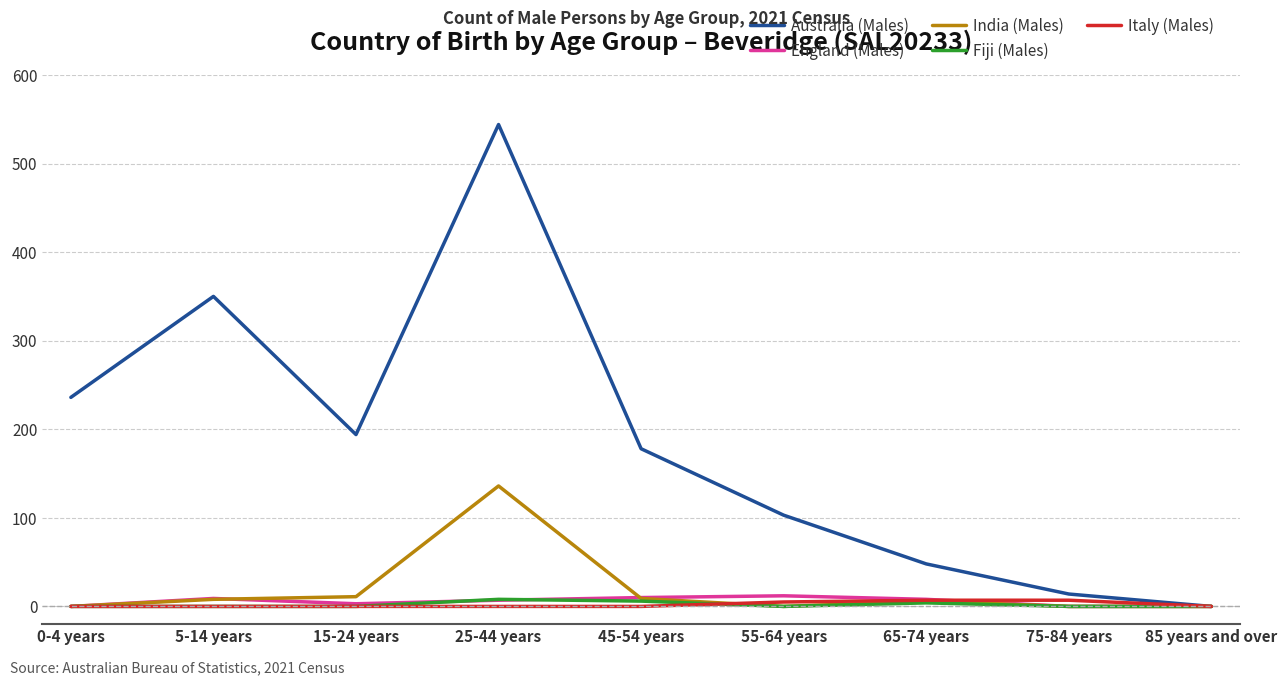

Which series has the largest range (max minus min)?

Australia (Males)